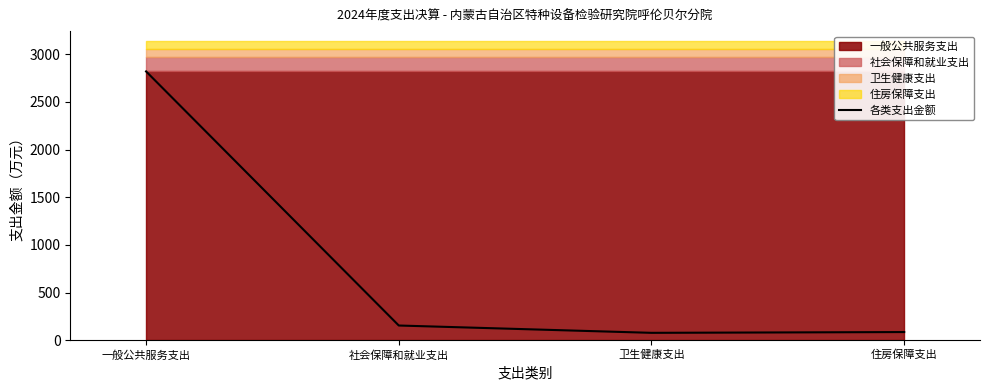

Which has a higher value, 卫生健康支出 or 一般公共服务支出?

一般公共服务支出